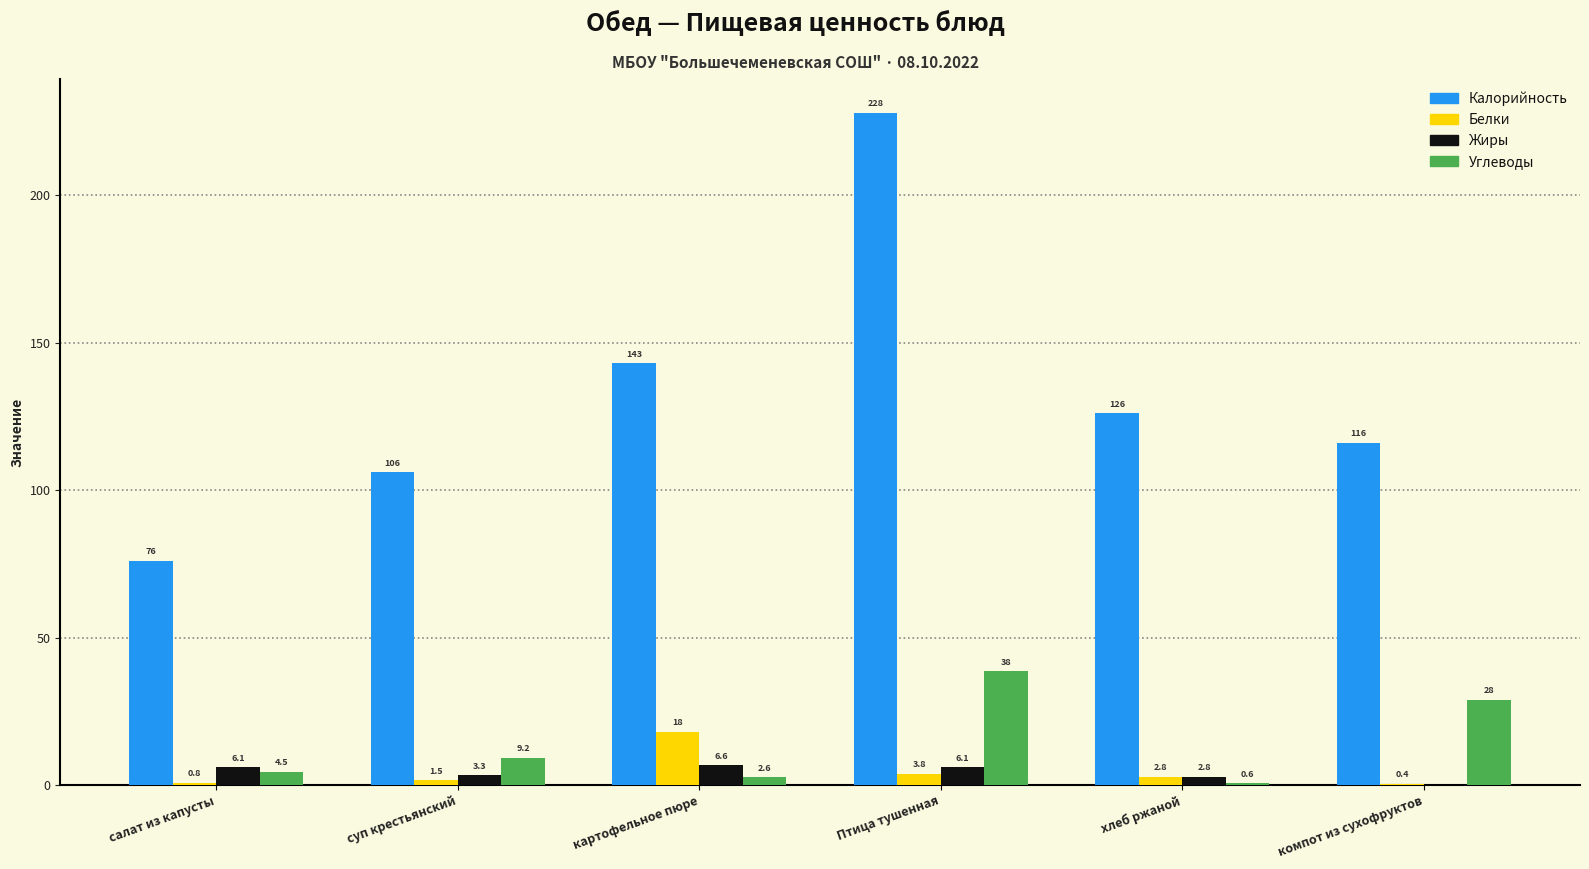

Reading left to right, what are all the values shown in this chart?

Калорийность: салат из капусты=76.0	суп крестьянский=106.0	картофельное пюре=143.0	Птица тушенная=228.0	хлеб ржаной=126.0	компот из сухофруктов=116.0
Белки: салат из капусты=0.8	суп крестьянский=1.5	картофельное пюре=18.0	Птица тушенная=3.8	хлеб ржаной=2.8	компот из сухофруктов=0.4
Жиры: салат из капусты=6.1	суп крестьянский=3.3	картофельное пюре=6.6	Птица тушенная=6.1	хлеб ржаной=2.8	компот из сухофруктов=0.0
Углеводы: салат из капусты=4.5	суп крестьянский=9.2	картофельное пюре=2.6	Птица тушенная=38.6	хлеб ржаной=0.6	компот из сухофруктов=28.9